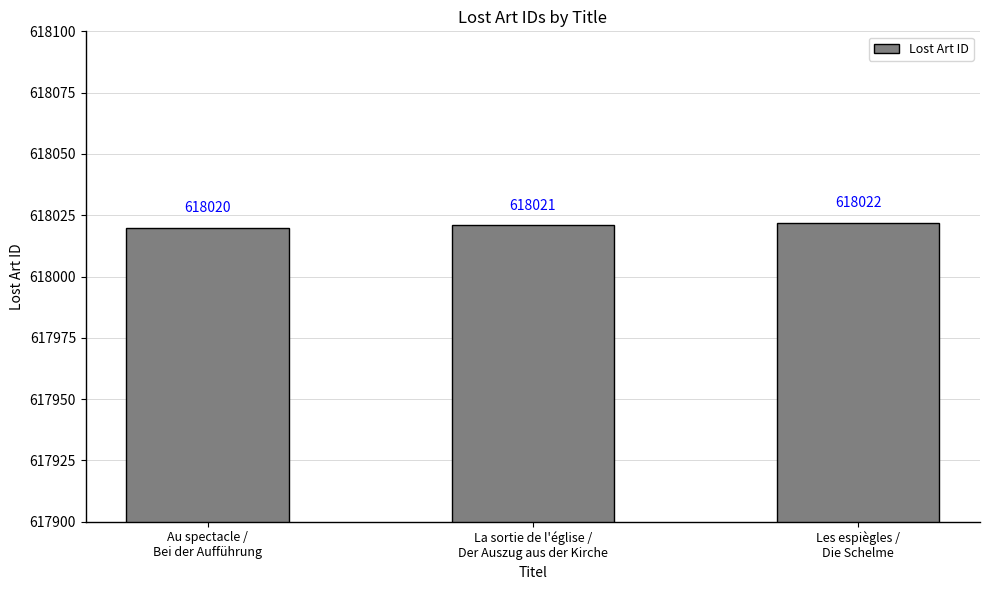

How many values are between 618020 and 618022?

3